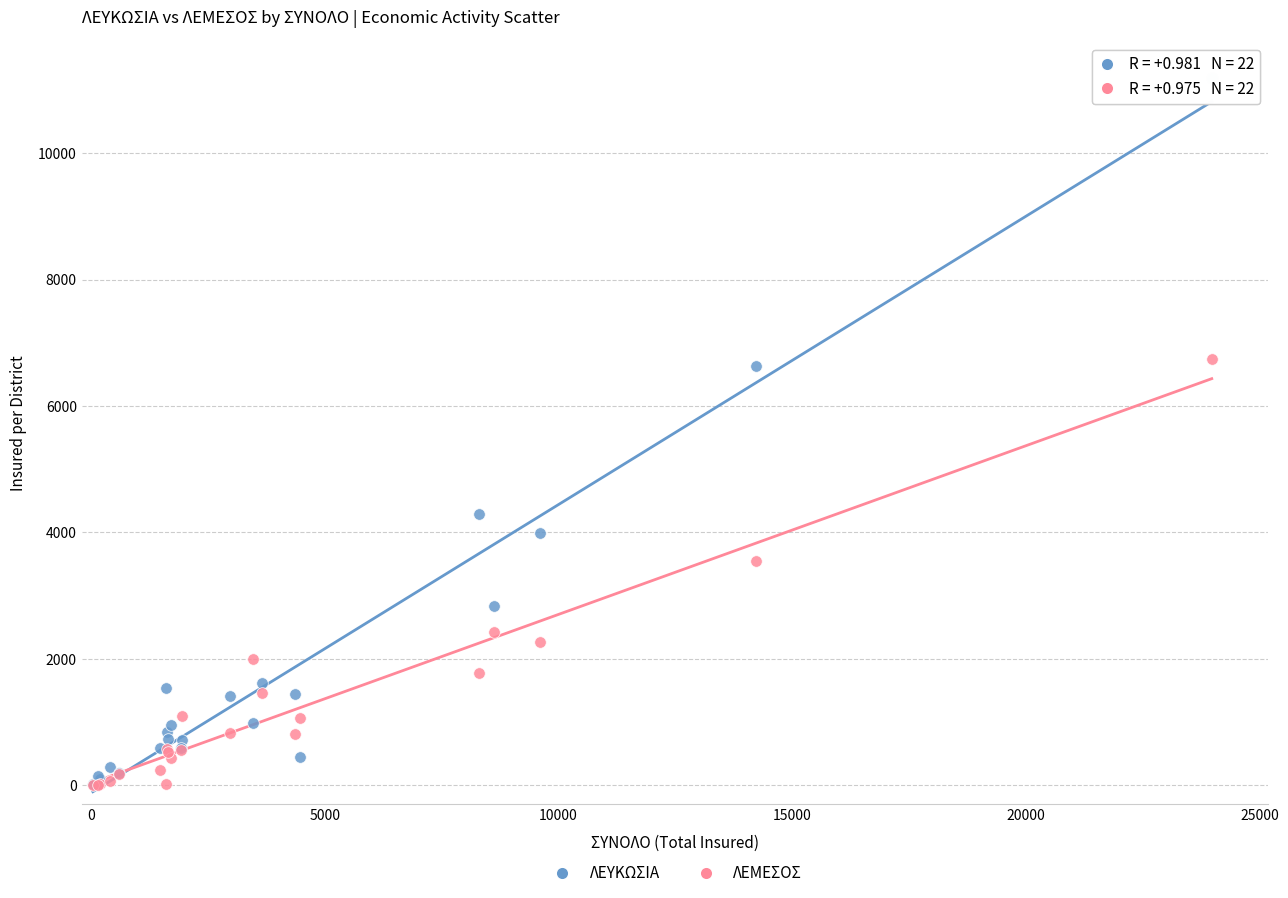

What are all the series names shown in the legend?

ΛΕΥΚΩΣΙΑ, ΛΕΜΕΣΟΣ